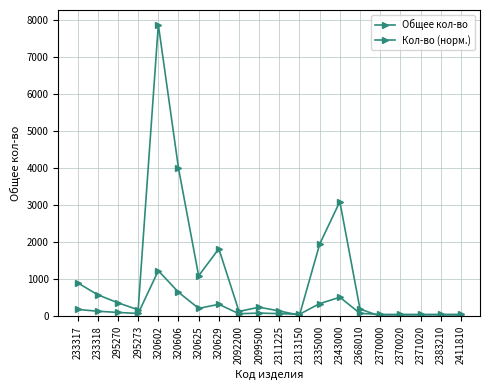

What is the highest value of the Кол-во (норм.) series?

1232.8